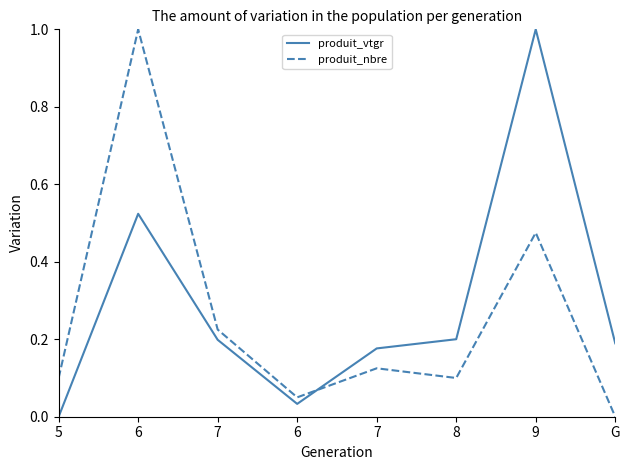

What are all the series names shown in the legend?

produit_vtgr, produit_nbre